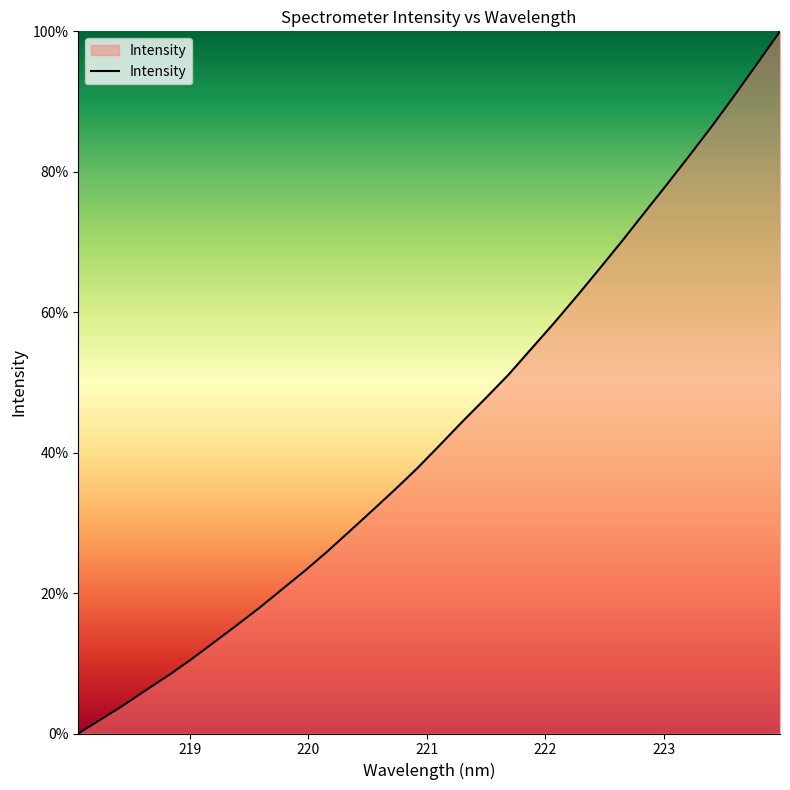

Does the chart display data point markers on the line(s)?

No